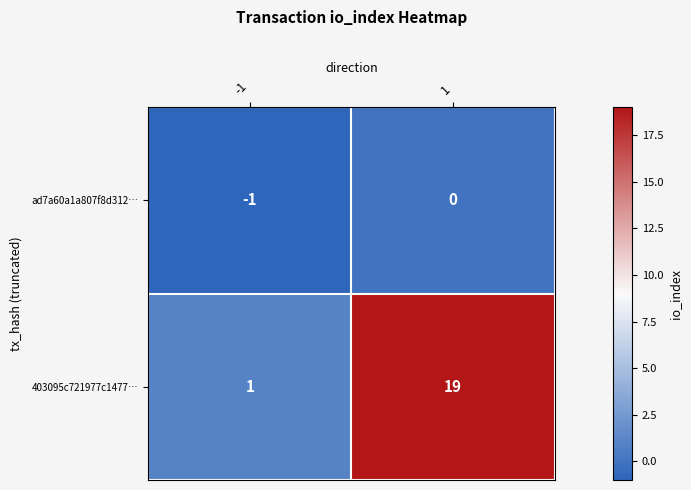

At which category does the chart reach its minimum across all series?

-1